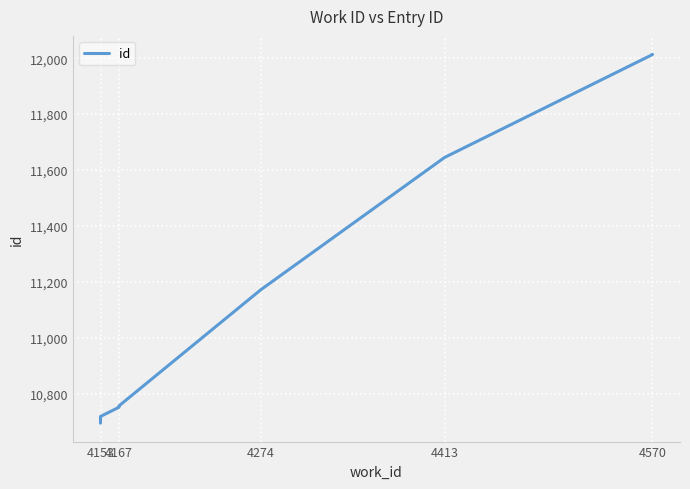

Reading left to right, extract all data points from this chart.

10694	10698	10715	10718	10751	10756	11171	11645	12013	12014